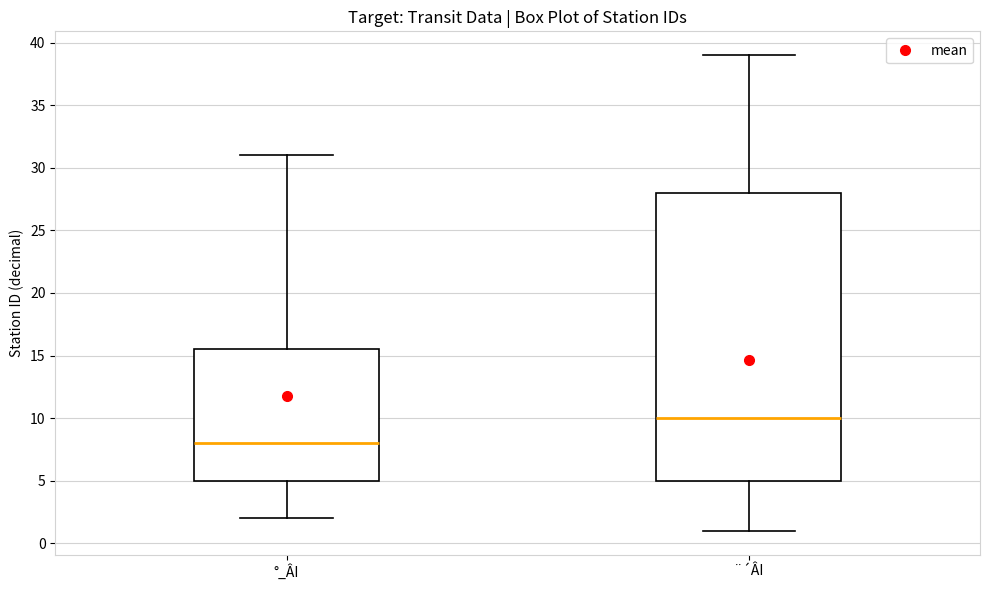

Reading left to right, read every box against the y-axis: the position of its median line, the range the box covers, and the ends of its whiskers. The values are not printed on the chart, so give them approximately, as read against the axis.

°_ÂI: median 8.0, box 5.0 to 15.5, whiskers 2.0 to 31.0
¨´ÂI: median 10.0, box 5.0 to 28.0, whiskers 1.0 to 39.0